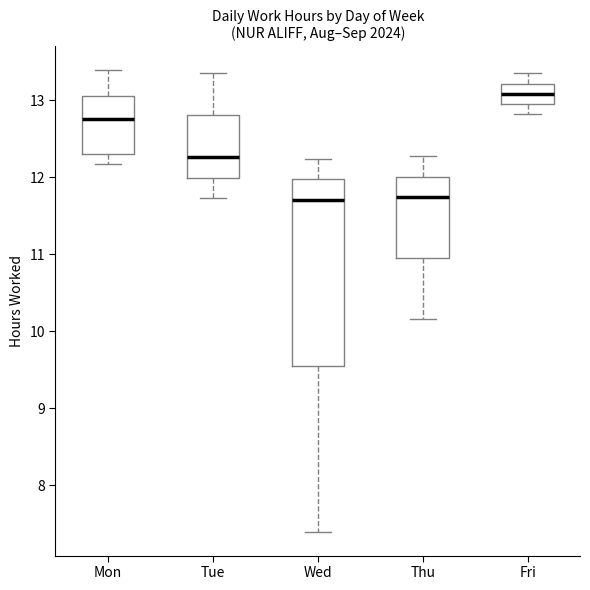

Comparing the boxes themselves (not the whiskers), which one is the tallest?

Wed